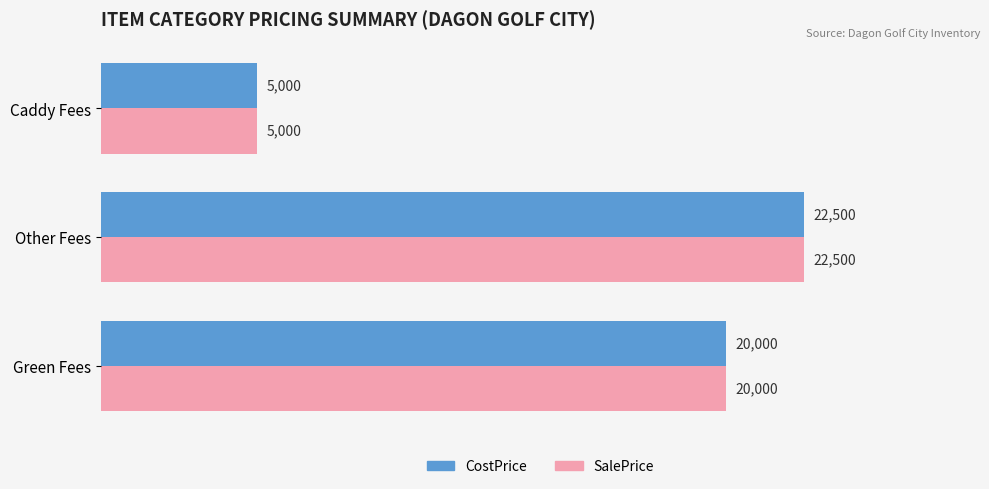

Rank the categories by CostPrice value from lowest to highest.

Caddy Fees, Green Fees, Other Fees